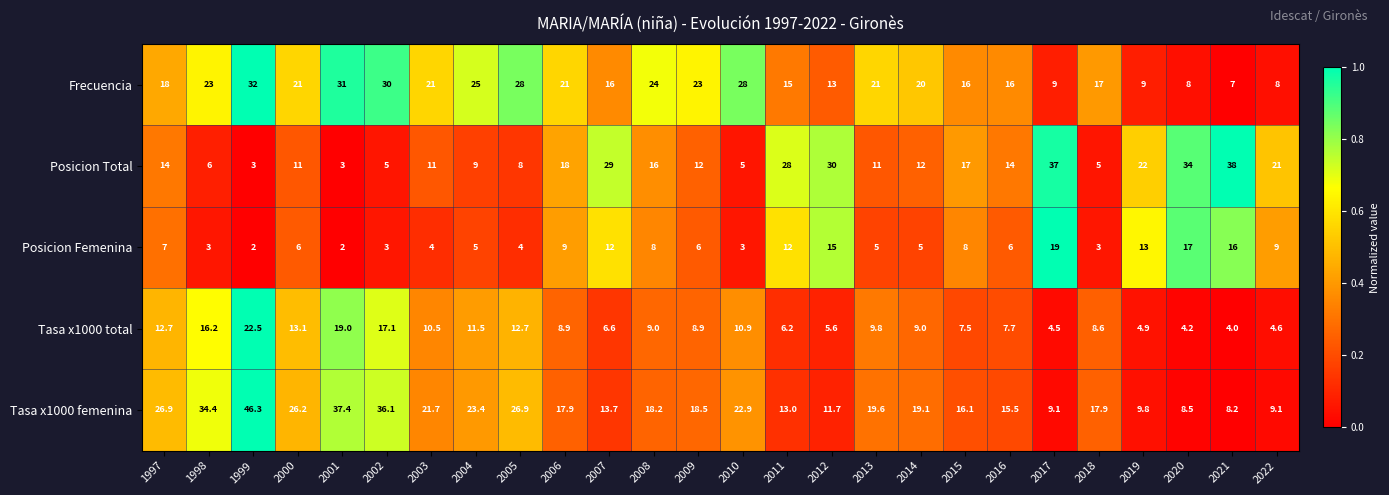

How many categories are shown in the chart?

26